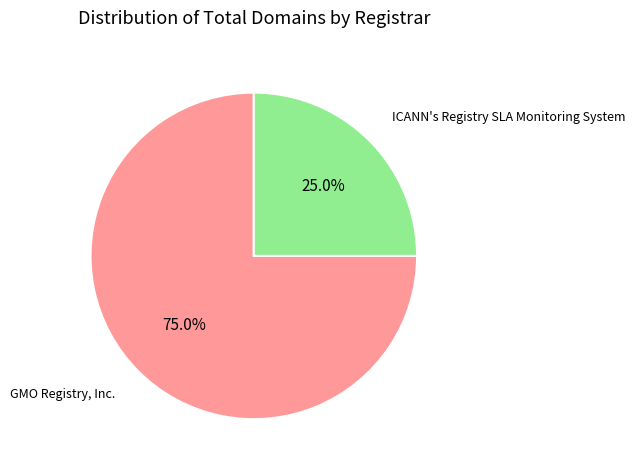

Is there a majority slice in this chart?

Yes